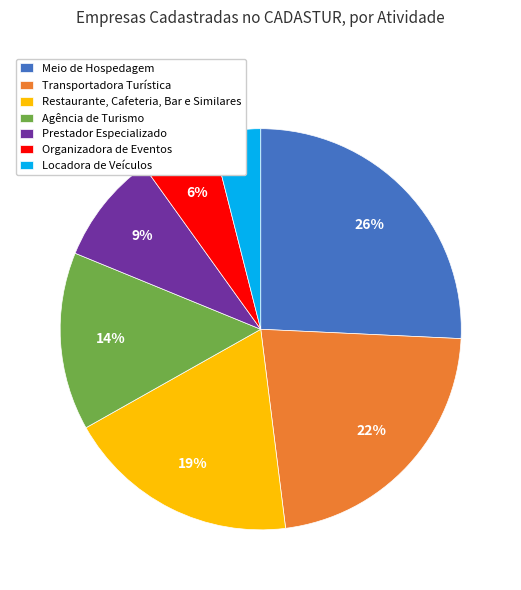

Which has a higher value, Agência de Turismo or Transportadora Turística?

Transportadora Turística